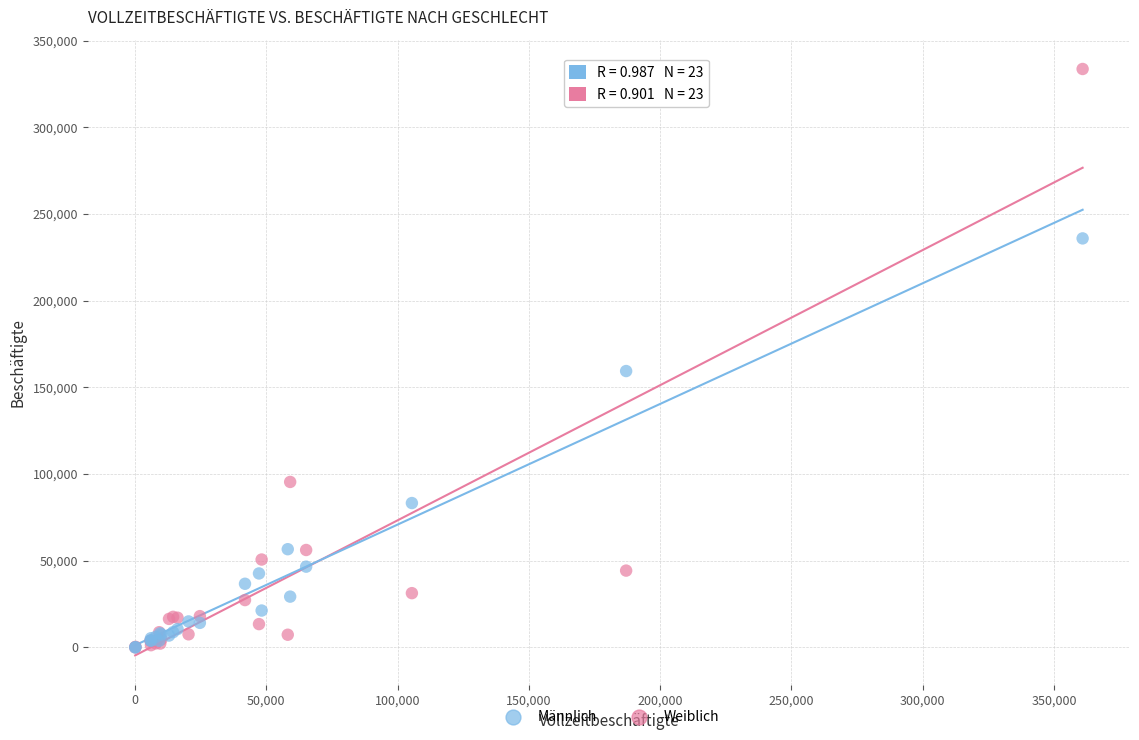

In the Männlich series, what Y value is closest to 117972?

83264